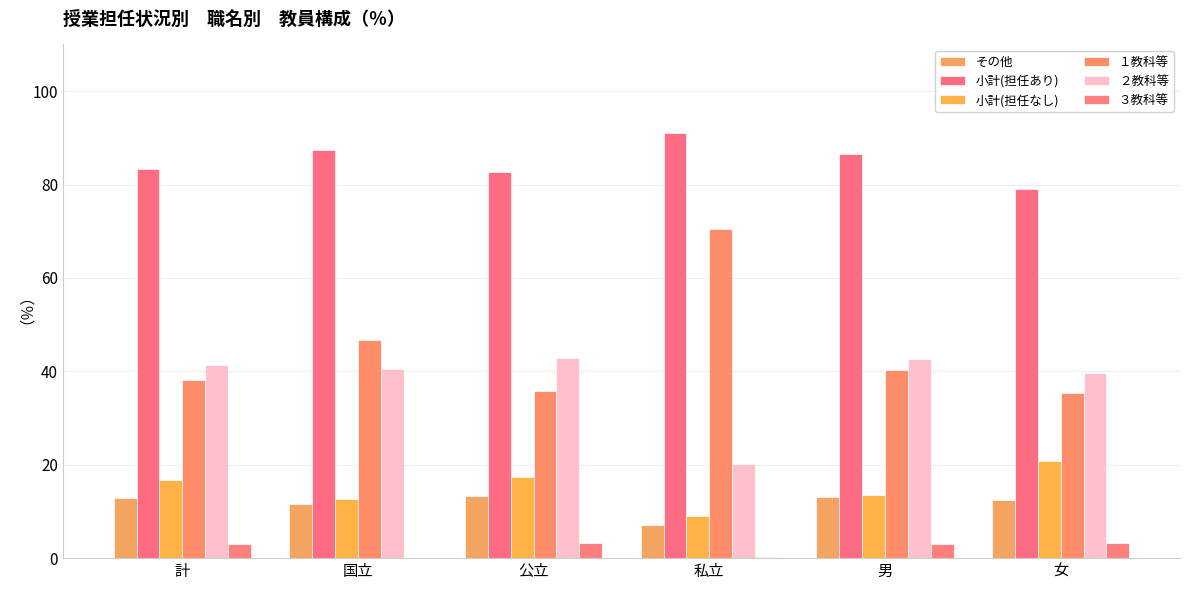

What is the label of the 6th bar from the left?

女